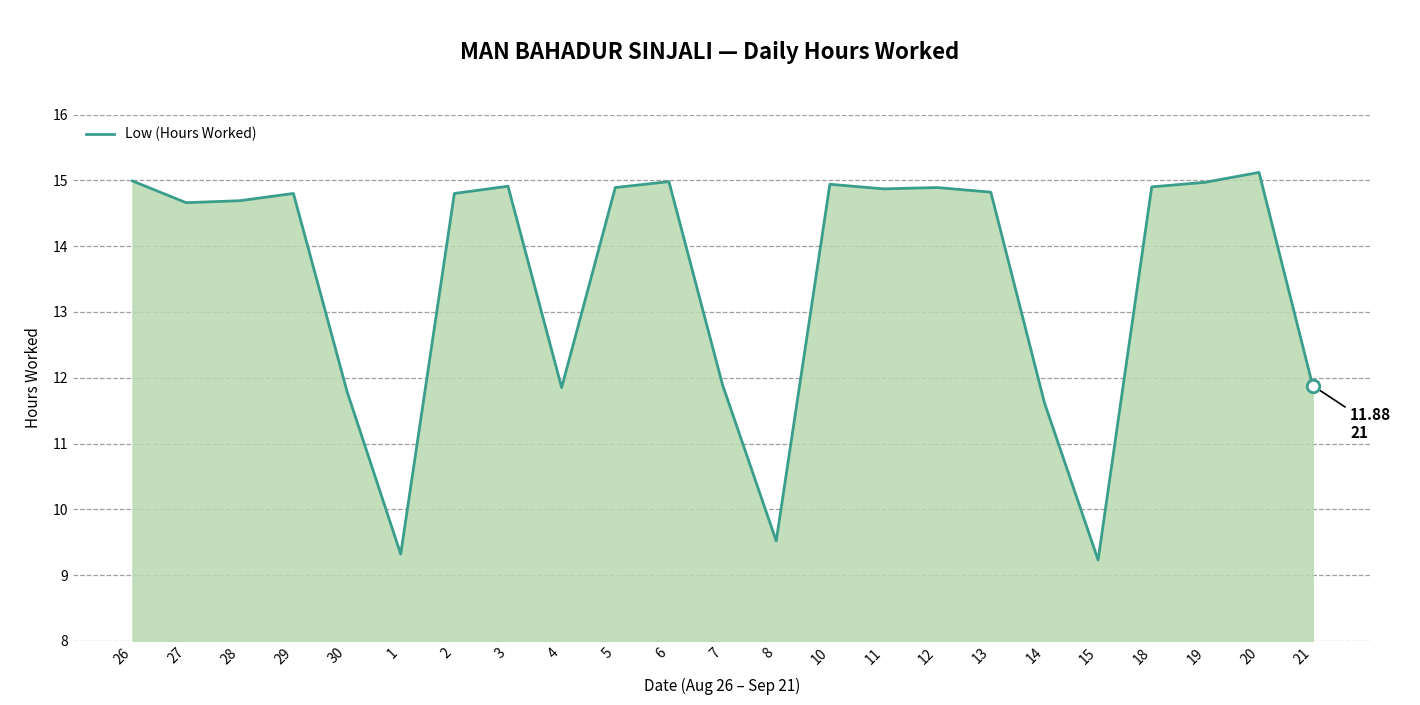

What is the minimum value shown in the chart?

9.2